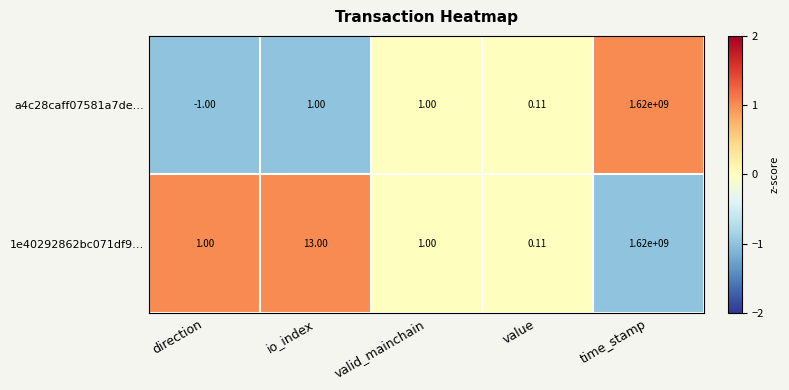

Where is 1e40292862bc071df9… nearest to the value 810000000?

io_index